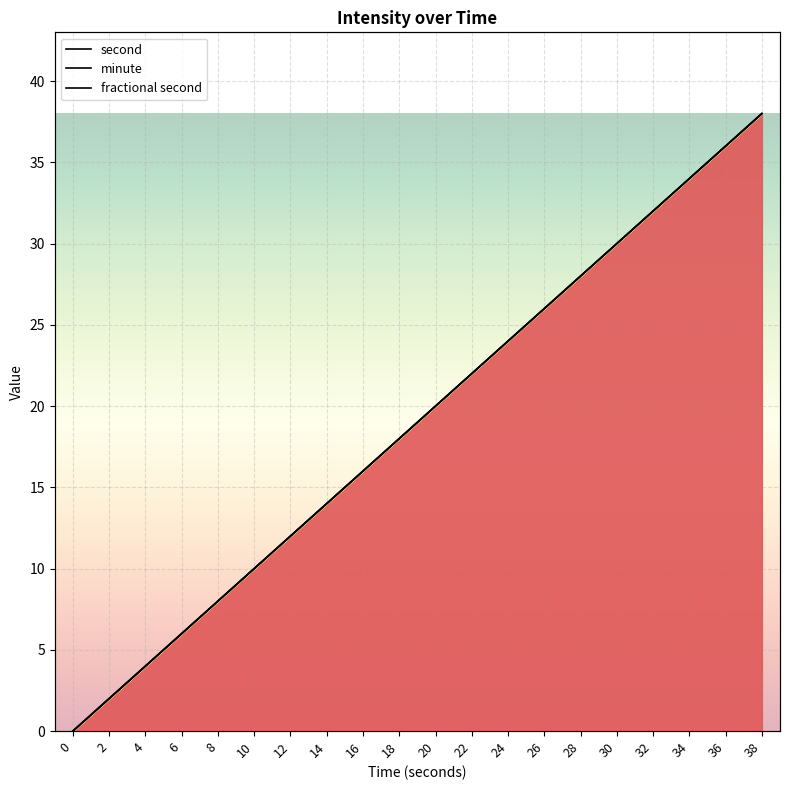

True or false: second and minute intersect in this chart.

False